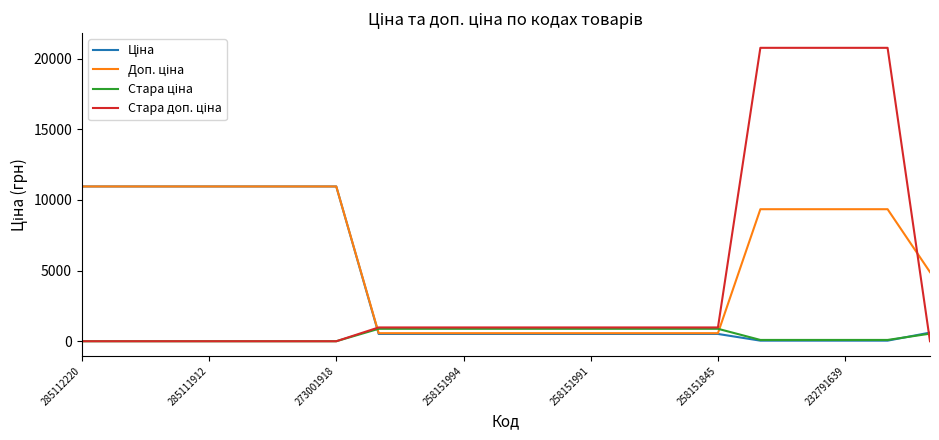

What is the maximum value shown in the chart?

20760.8